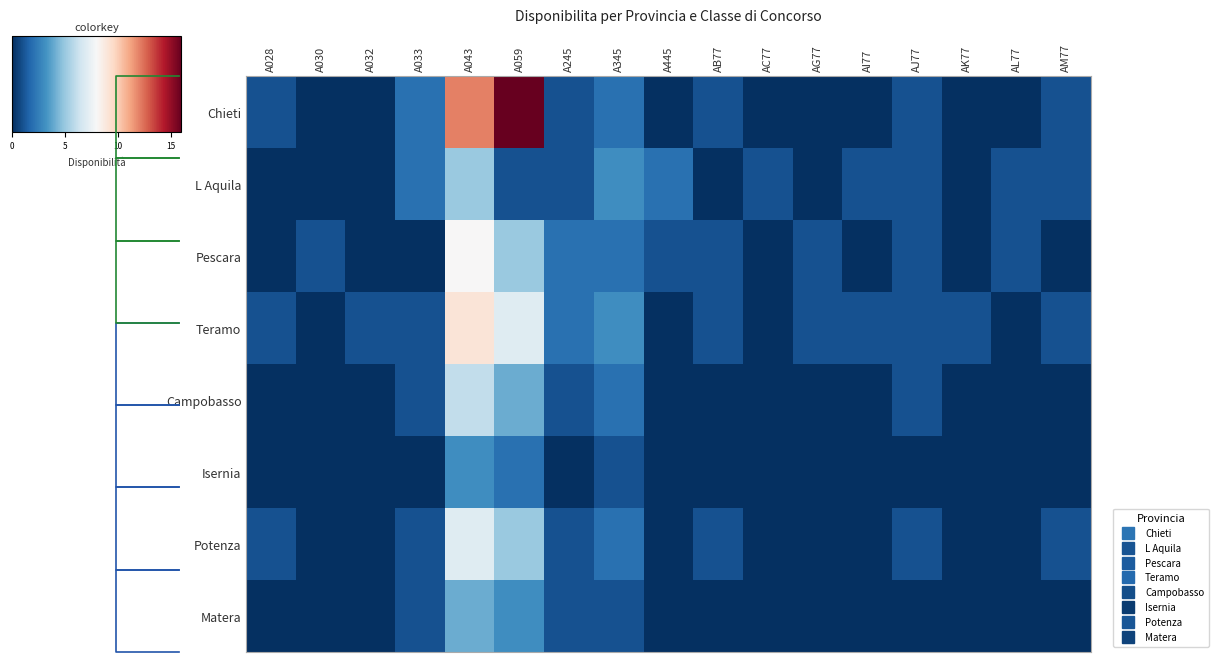

Between A245 and AG77, which is larger?

A245